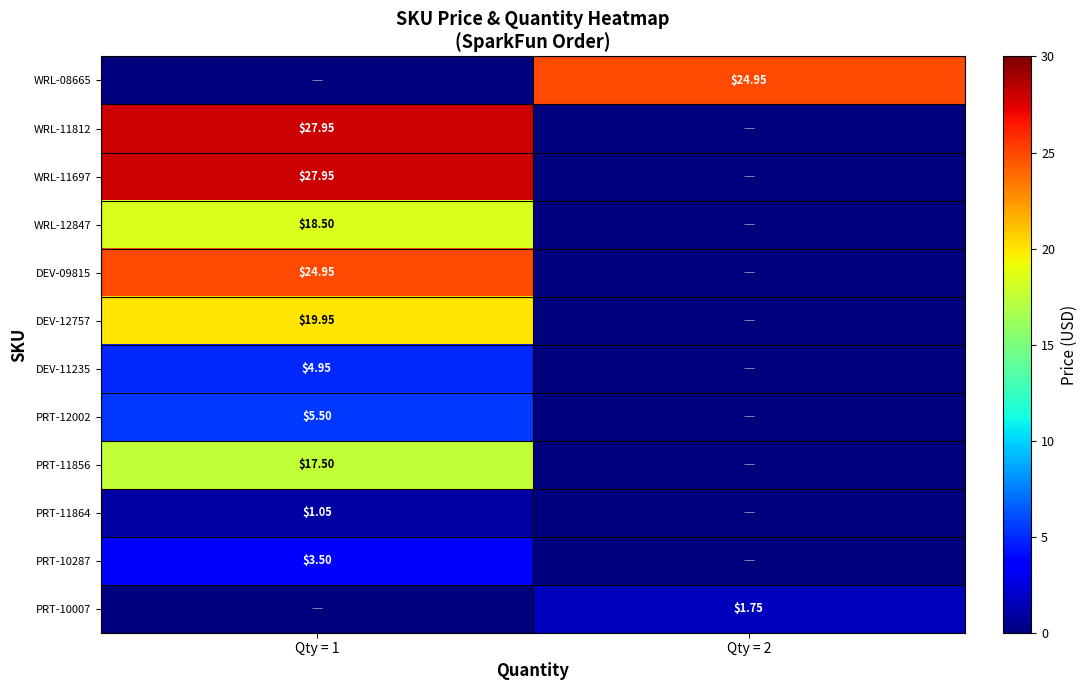

What is the difference between the highest and lowest values at Qty = 2?

24.9